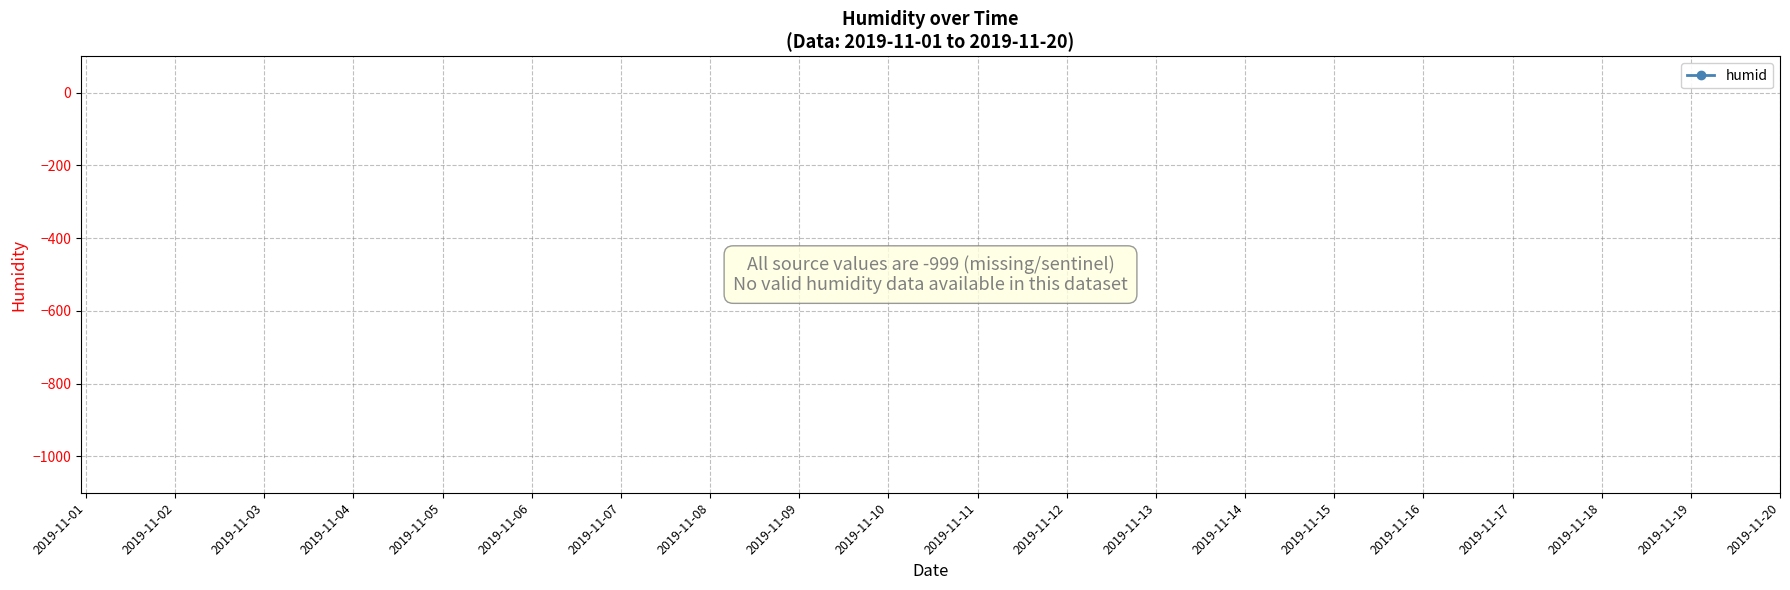

Is this an area chart (filled region under the line)?

No